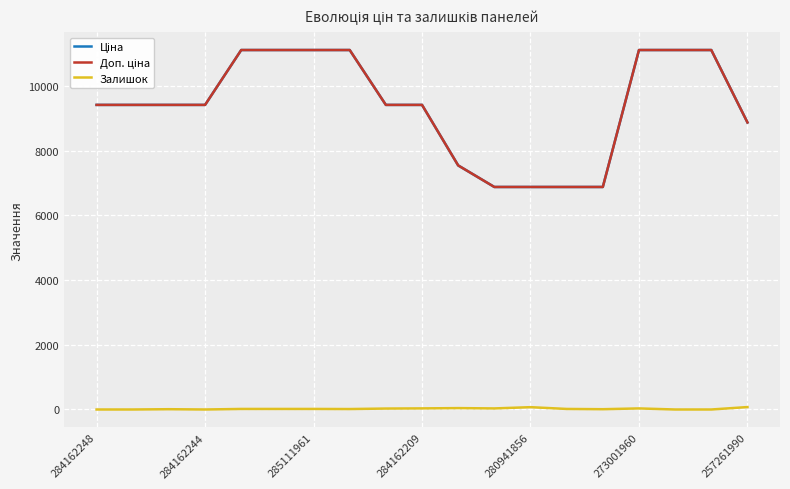

At which category is the sum across all series the highest?

273001960